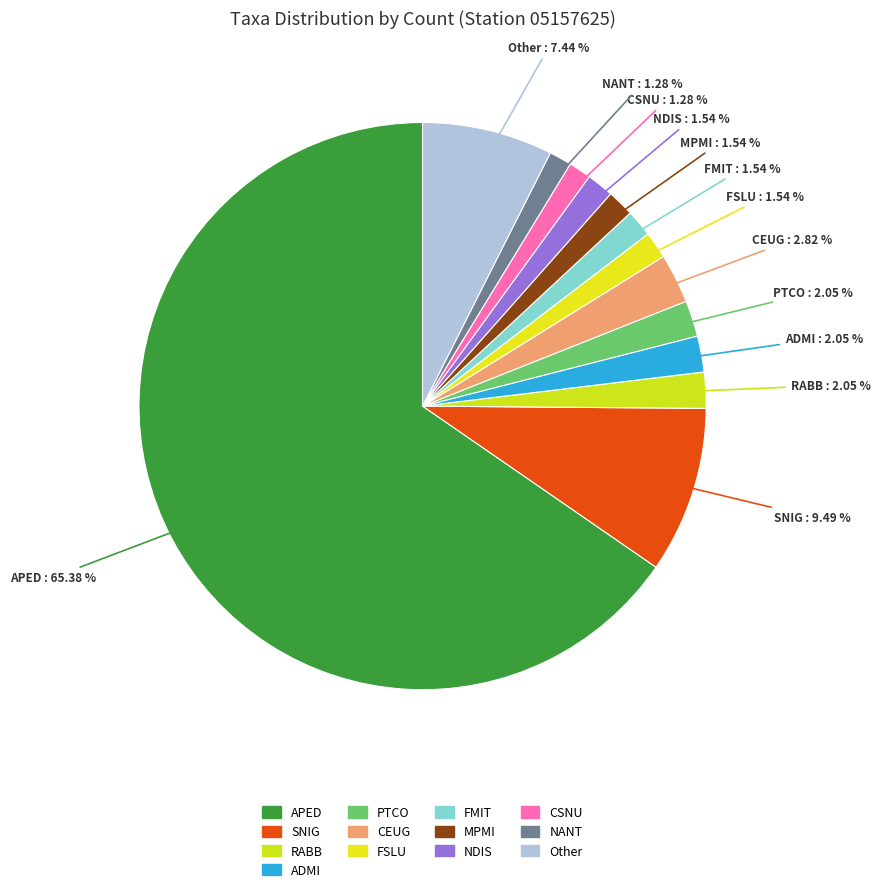

To the nearest percent, what percentage of the pie is RABB?

2%